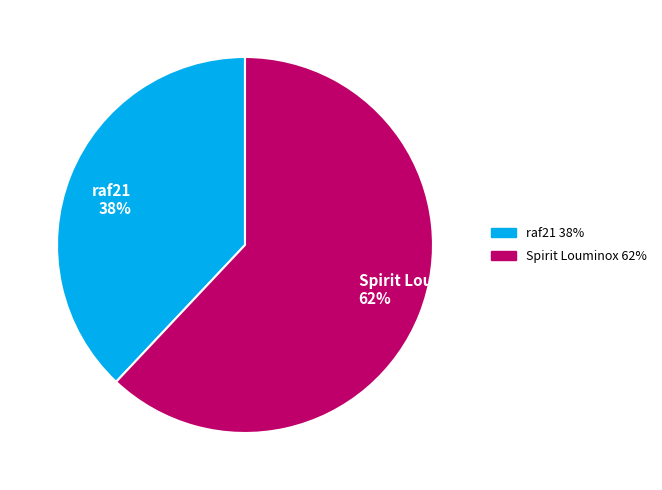

Is it true that raf21 is 43% of the pie?

False